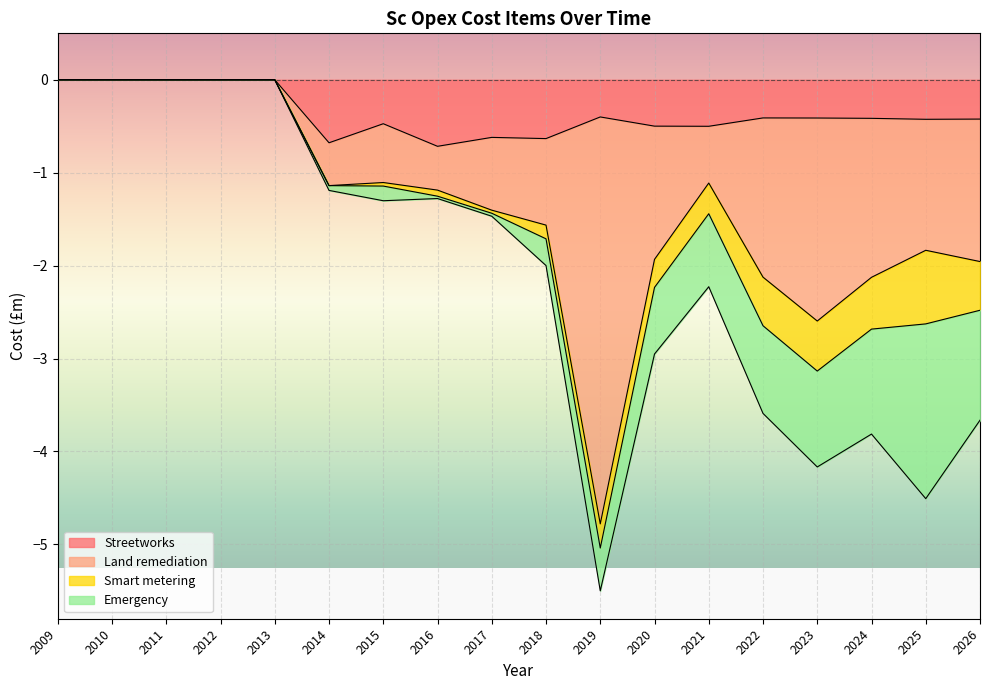

Where is the first local minimum for Streetworks?

2014